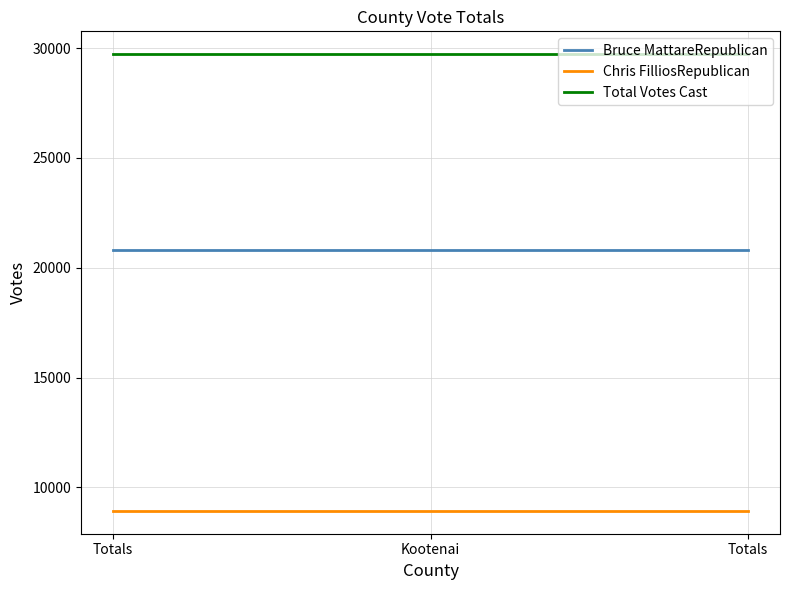

What are all the series names shown in the legend?

Bruce MattareRepublican, Chris FilliosRepublican, Total Votes Cast